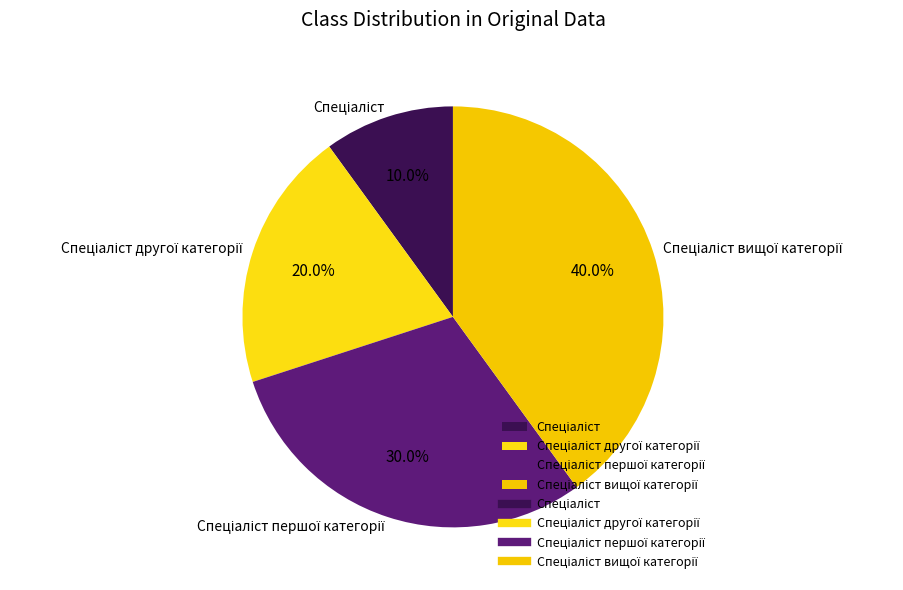

Does any single category account for the majority?

No